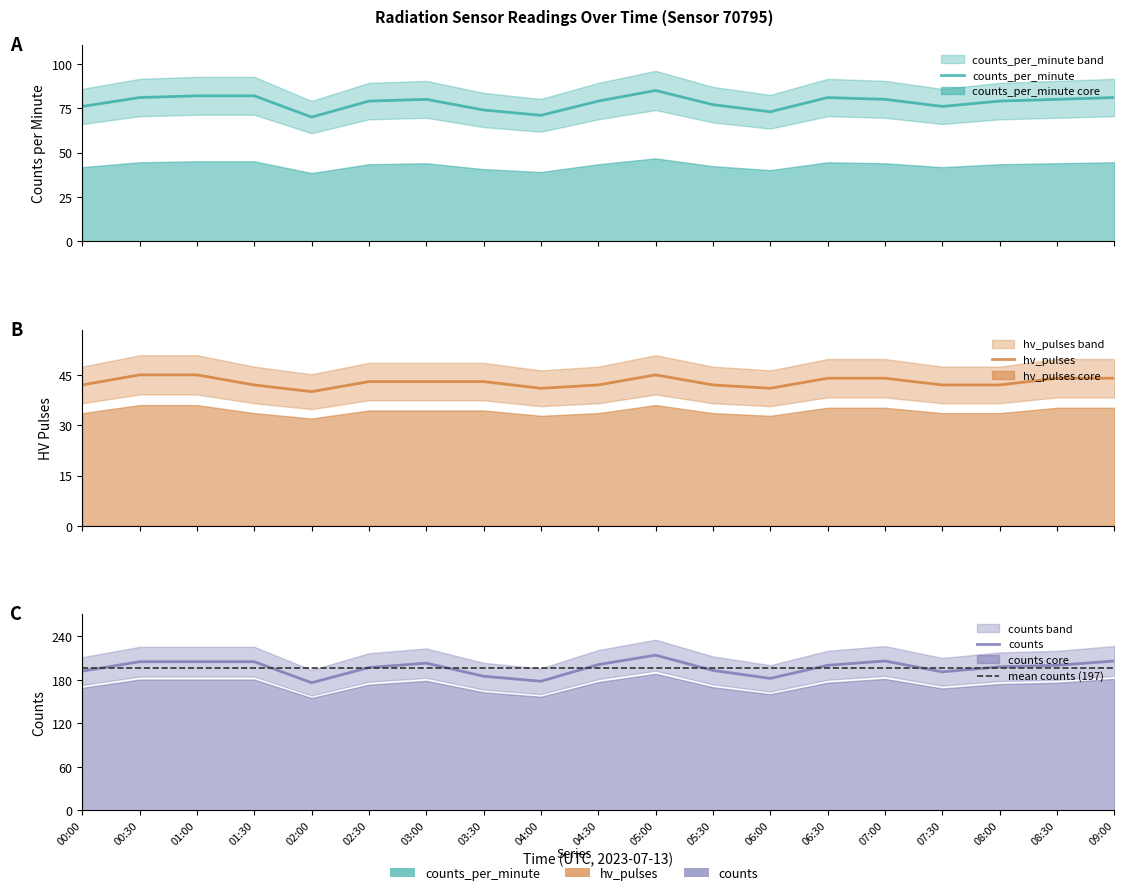

Which has a higher value, 01:30 or 05:30?

01:30